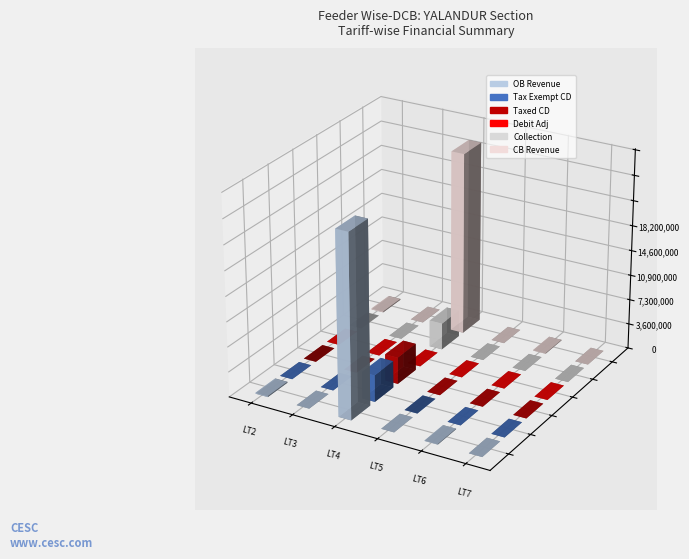

Where is Debit Adj nearest to the value 0?

LT2